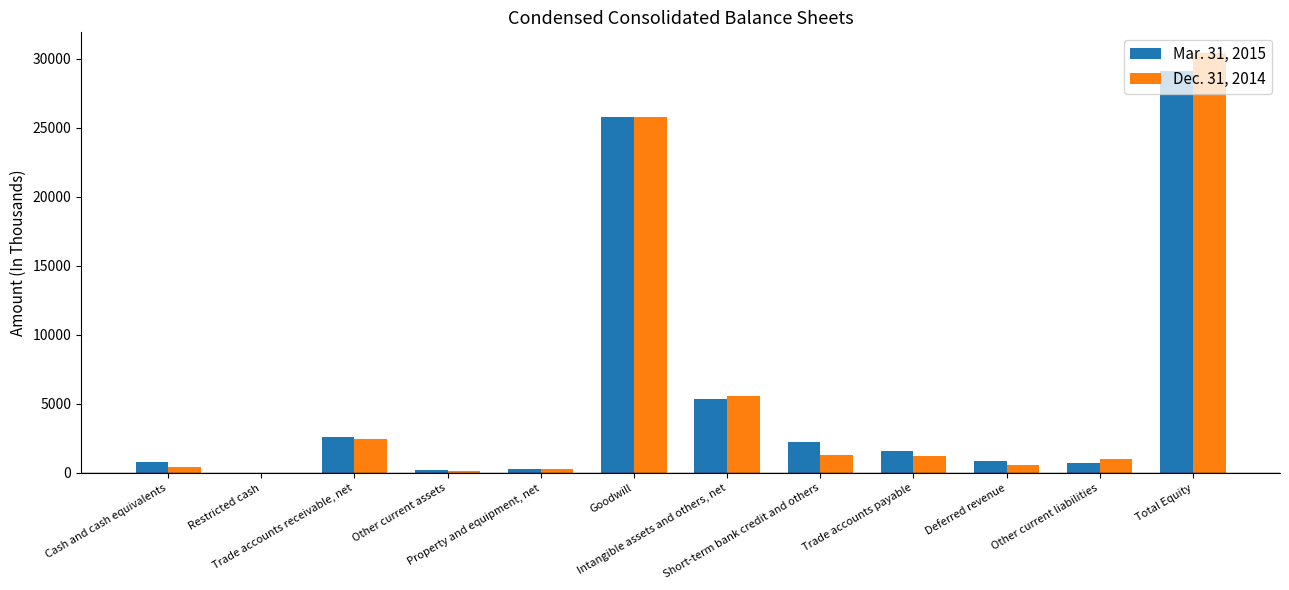

What is the greatest value displayed?

30406